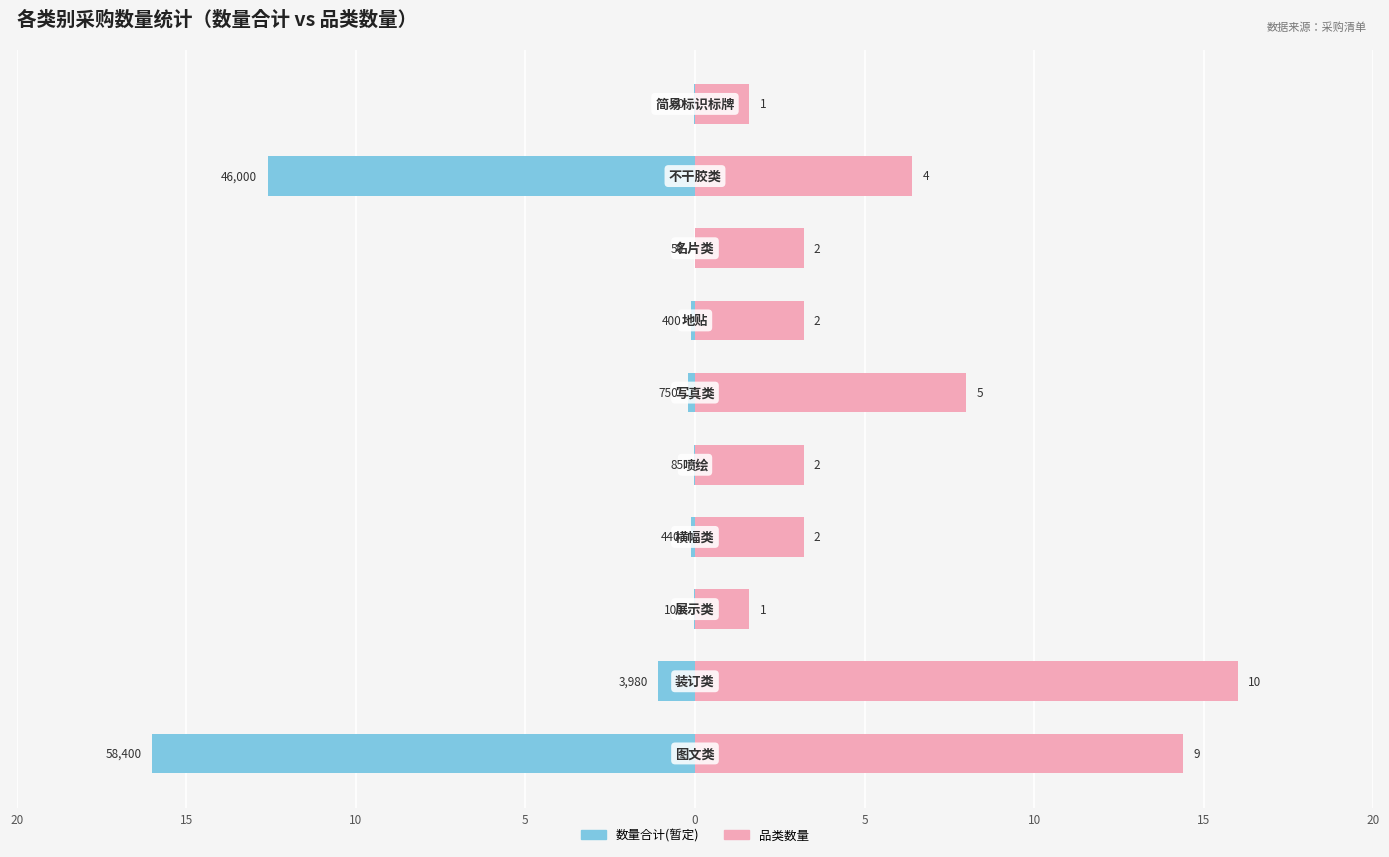

What are all the series names shown in the legend?

数量合计(暂定), 品类数量